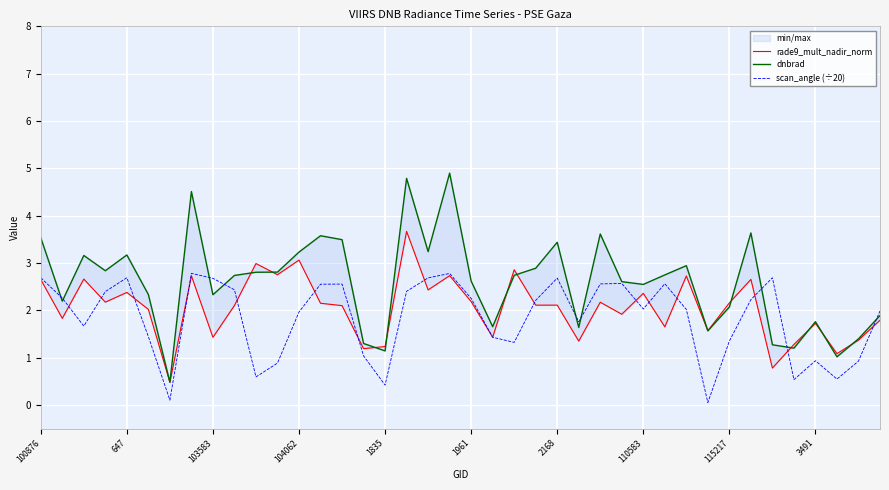

True or false: scan_angle (÷20) has more than 0 interior local peaks.

True